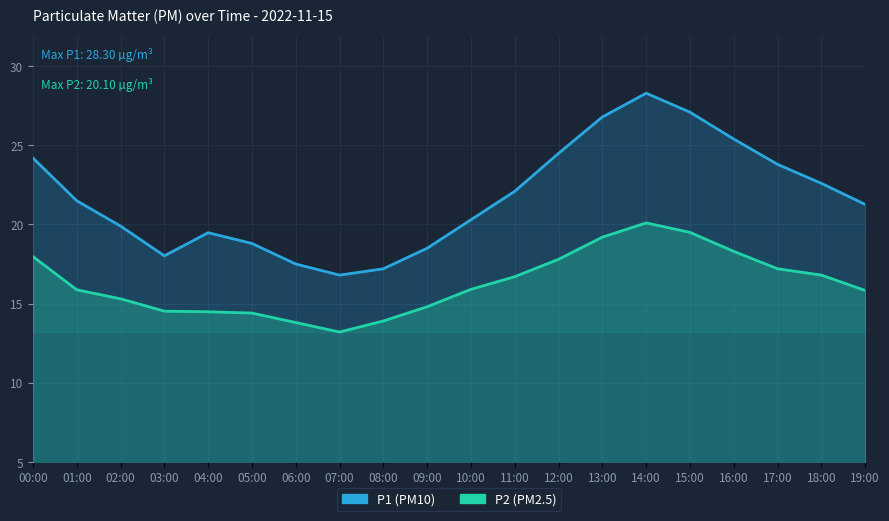

What is the value of the P1 point at the 5th from the left?

19.5